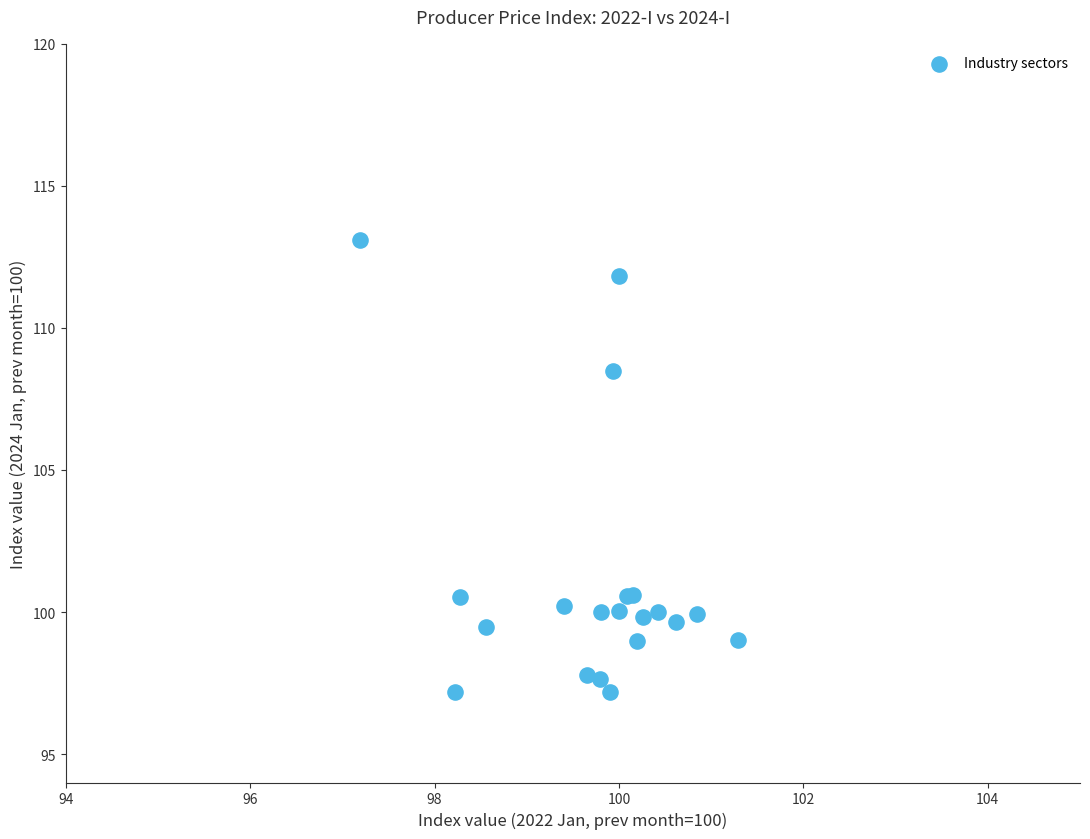

What Y value in the scatter plot is closest to 105?

108.5